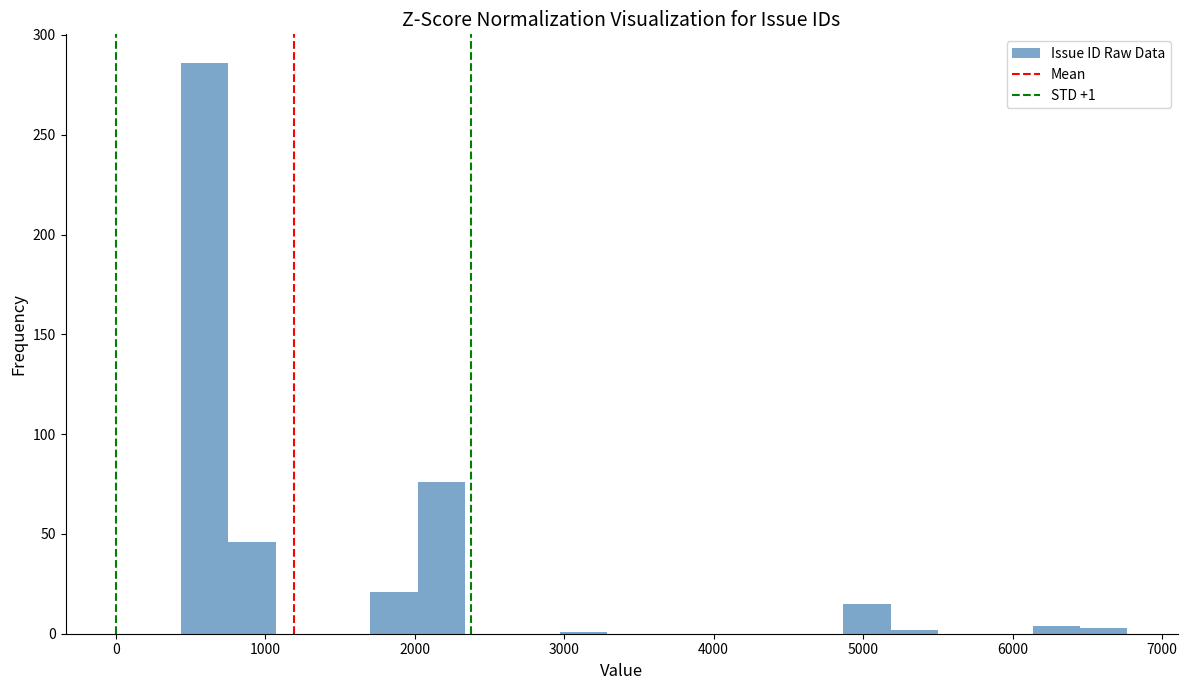

Around what value on the x-axis is the tallest bar? Give the approximate position of its centre, as read against the axis.

600